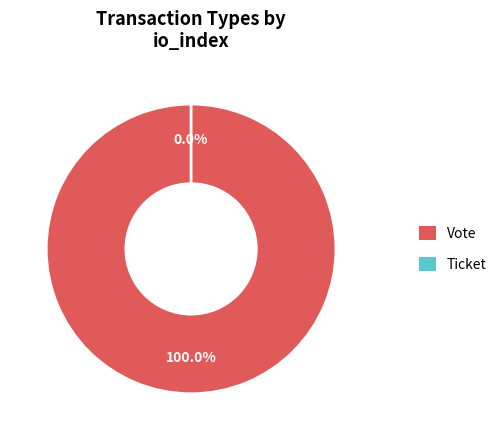

Is it true that Ticket is 1% of the pie?

False